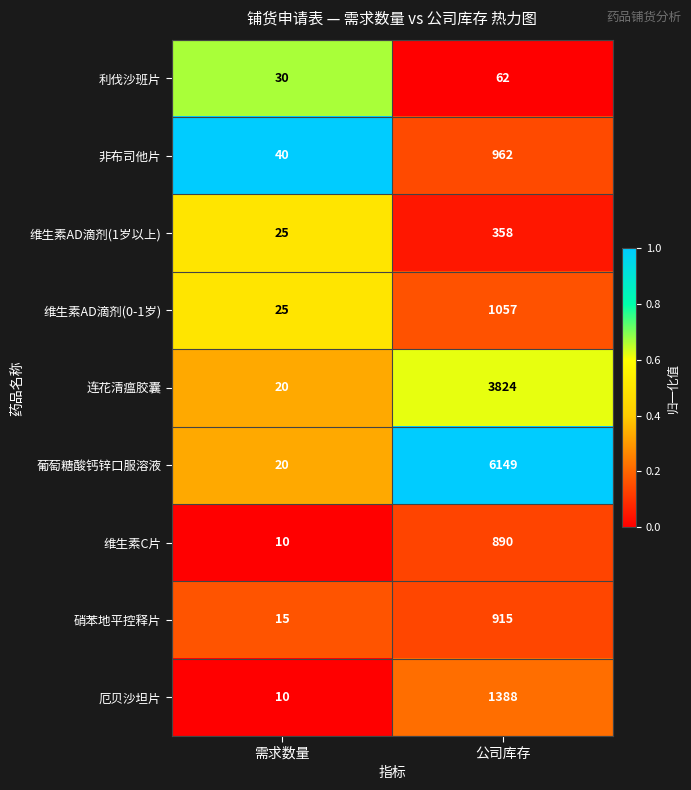

What is the greatest value displayed?

6149